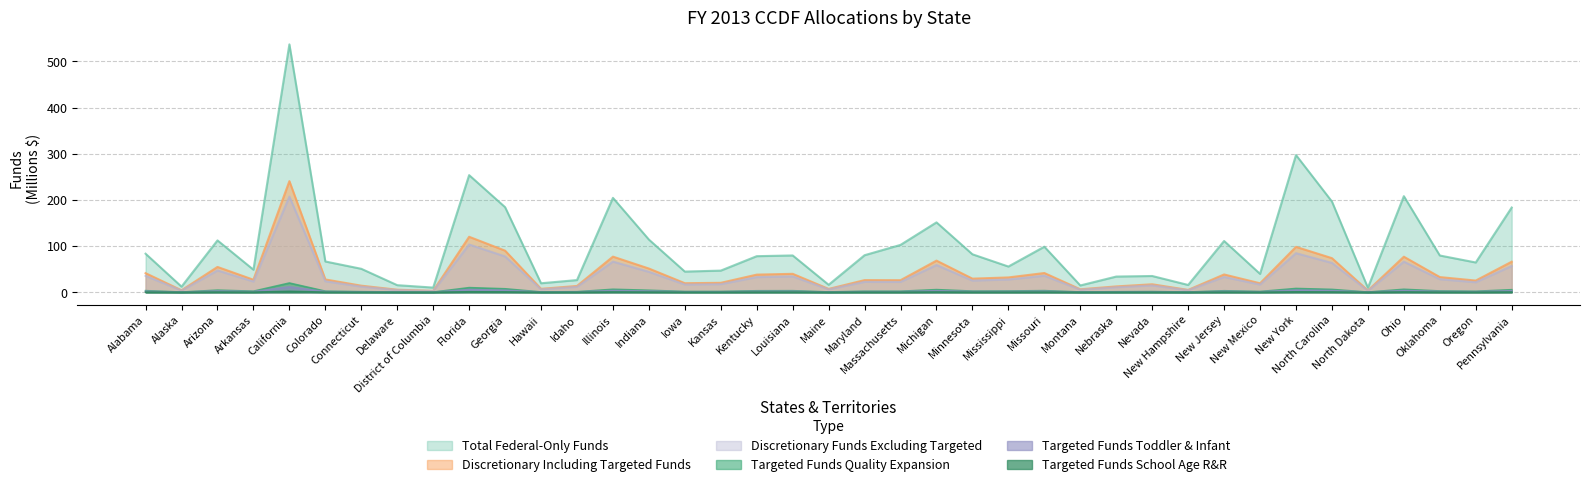

What is the spread (max minus min) of values at Montana?

14.6